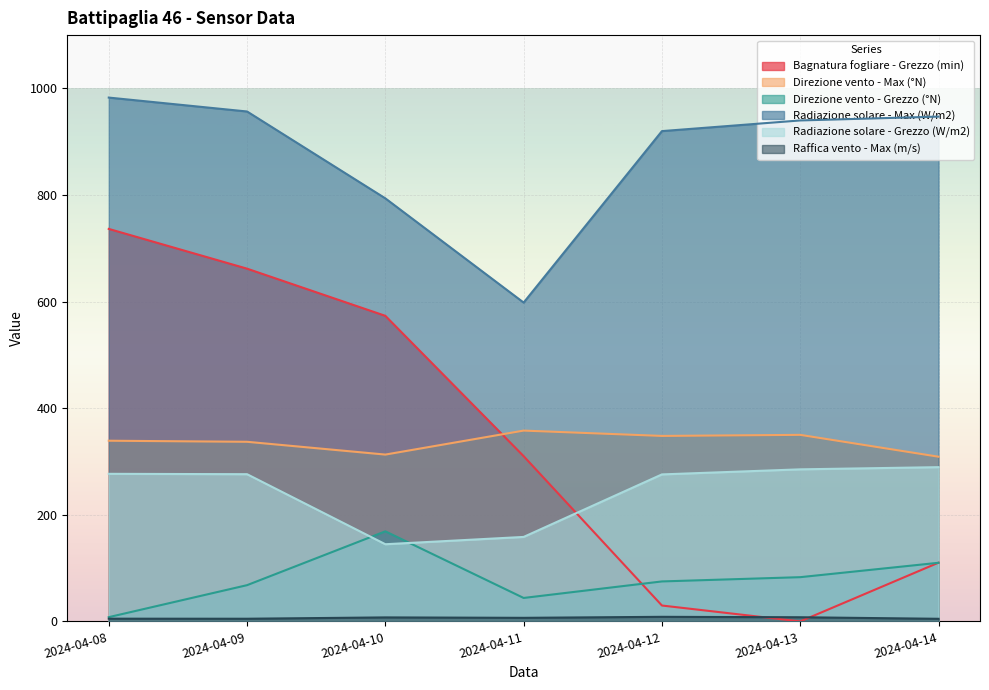

What is the total value across all series at 2024-04-13?

1666.0